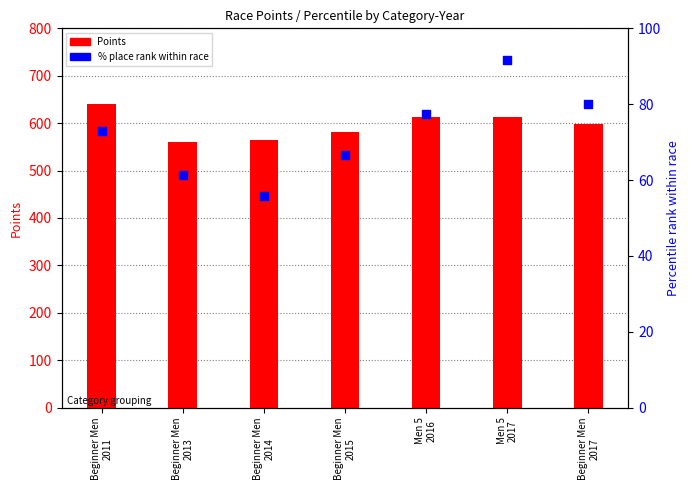

Which series has the largest total across all categories?

Points